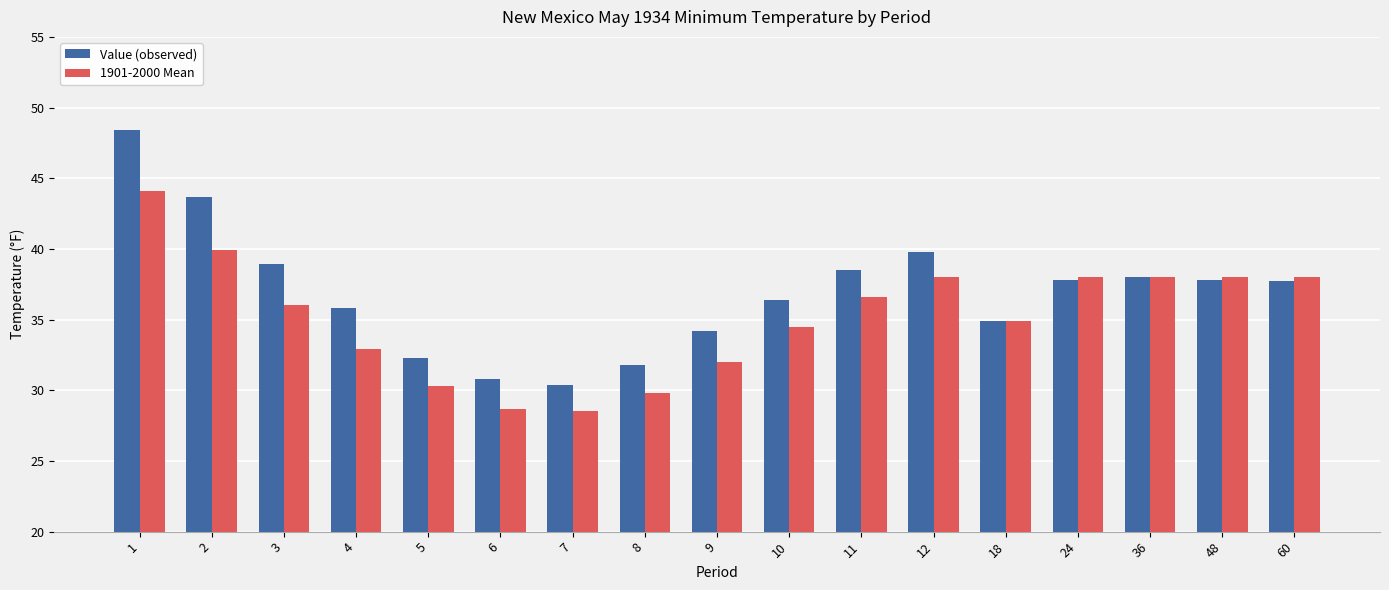

List the series in order of their overall mean, lowest first.

1901-2000 Mean, Value (observed)